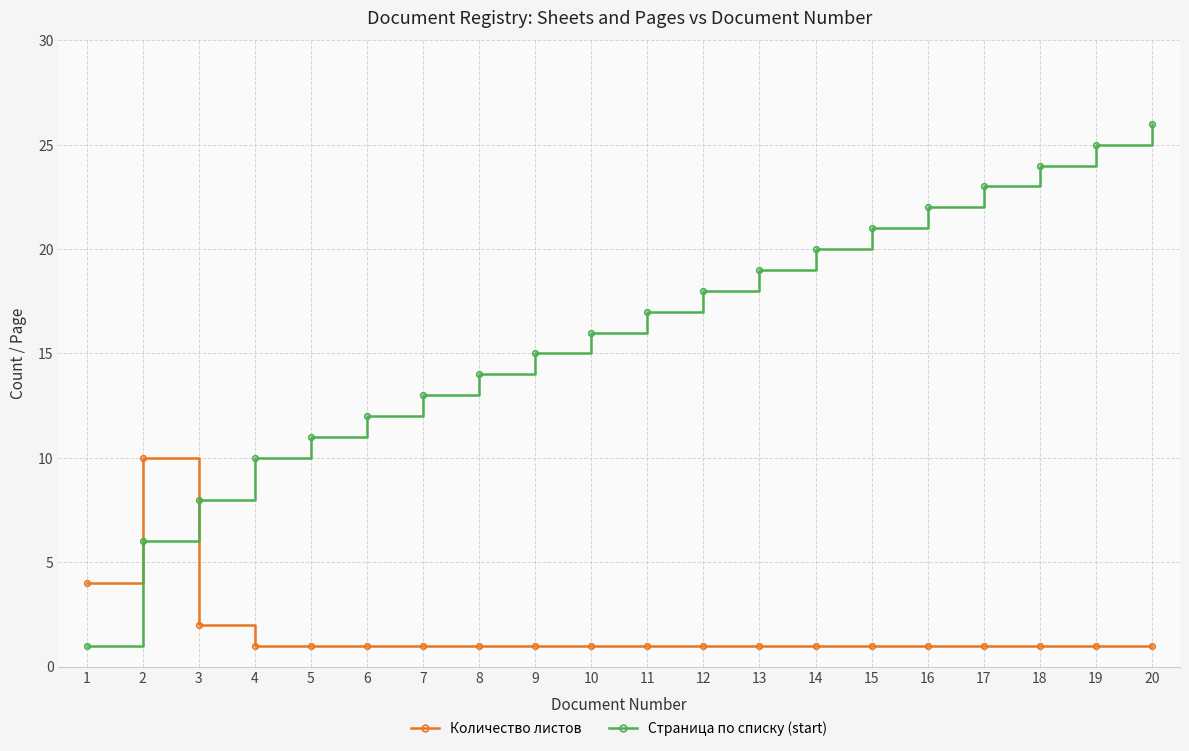

Between 9 and 18, which series saw the biggest shift?

Страница по списку (start)